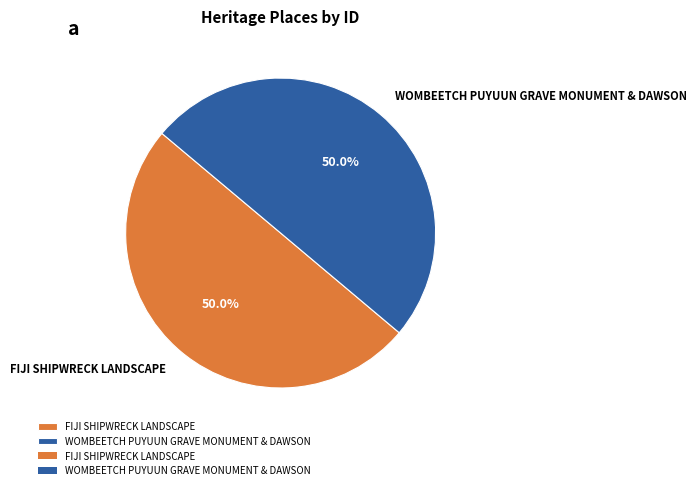

What is the ratio of the value at WOMBEETCH PUYUUN GRAVE MONUMENT & DAWSON to the value at FIJI SHIPWRECK LANDSCAPE?

1.0